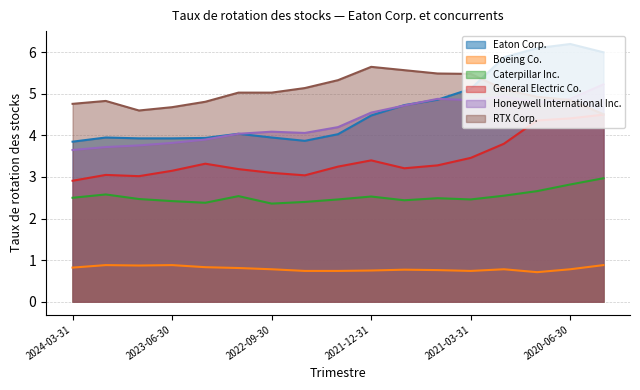

At which label does Honeywell International Inc. reach its peak?

2020-03-31